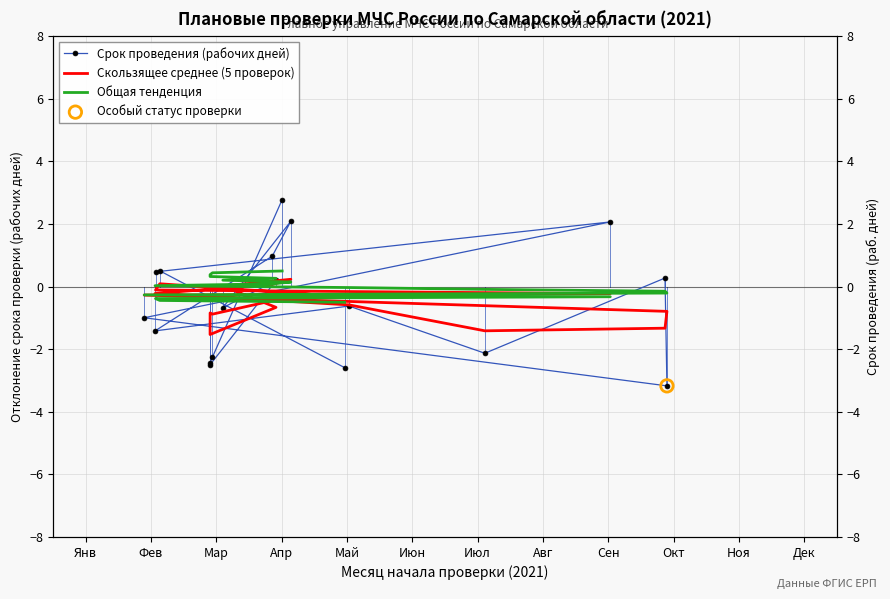

Is the value of Срок проведения (рабочих дней) at 14 greater than the value of Скользящее среднее (5 проверок) at Авг?

No